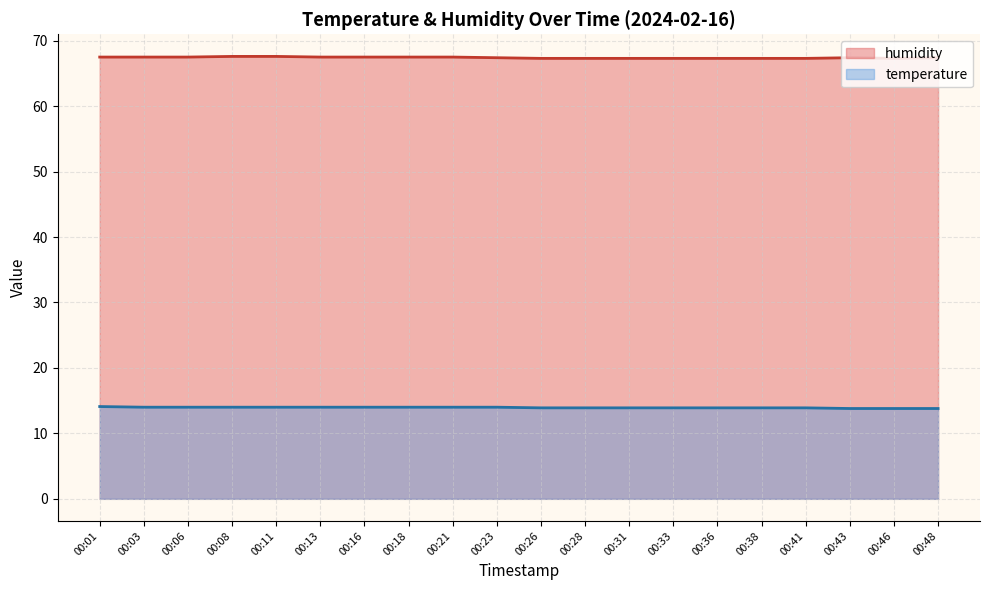

What is the difference between the maximum and second lowest values in the temperature series?

0.3